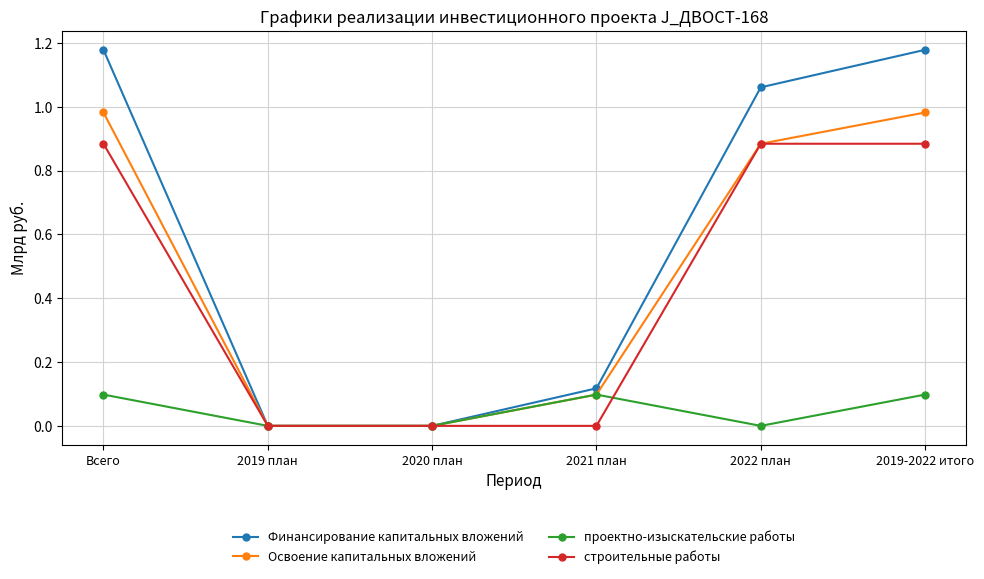

True or false: Освоение капитальных вложений has more than 2 points higher than both neighbors.

False